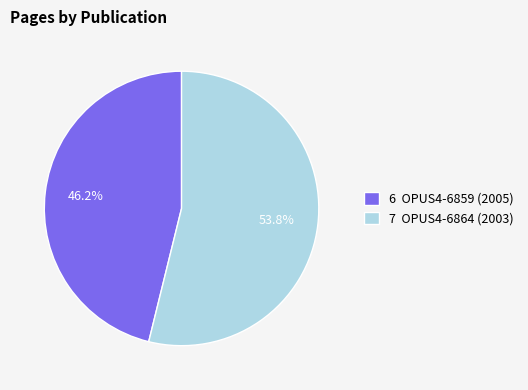

Between 7 OPUS4-6864 (2003) and 6 OPUS4-6859 (2005), which is larger?

7 OPUS4-6864 (2003)